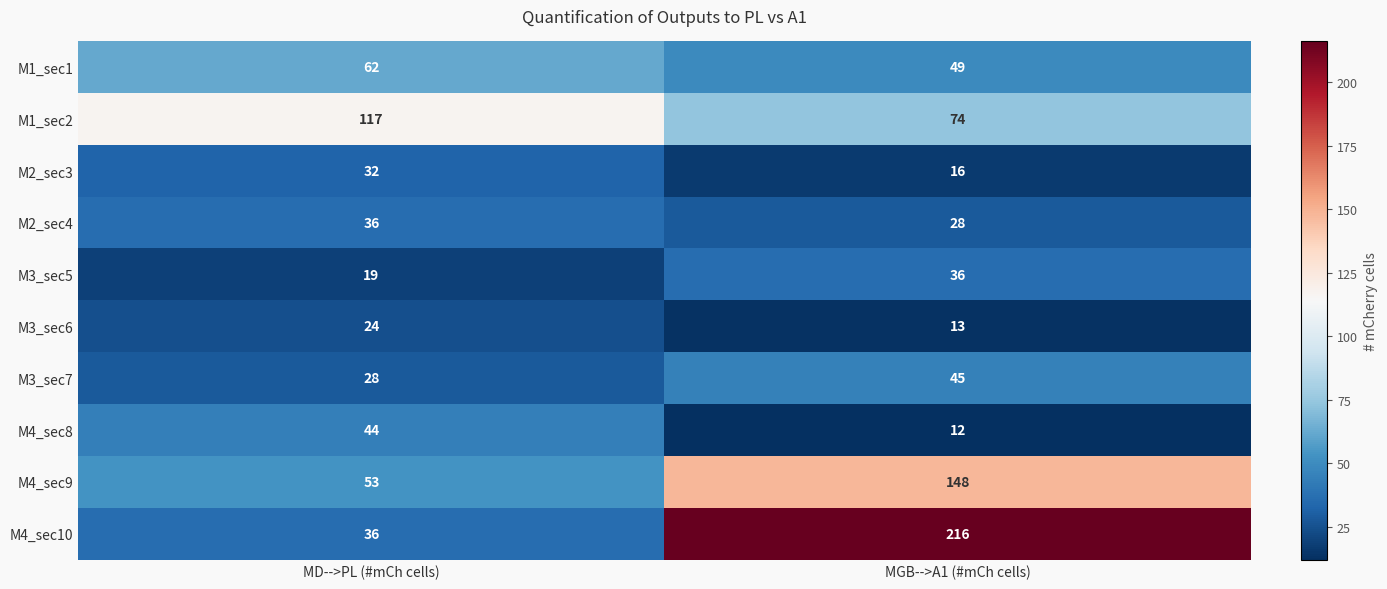

Which category has the lowest value in the M2_sec4 series?

MGB-->A1 (#mCh cells)